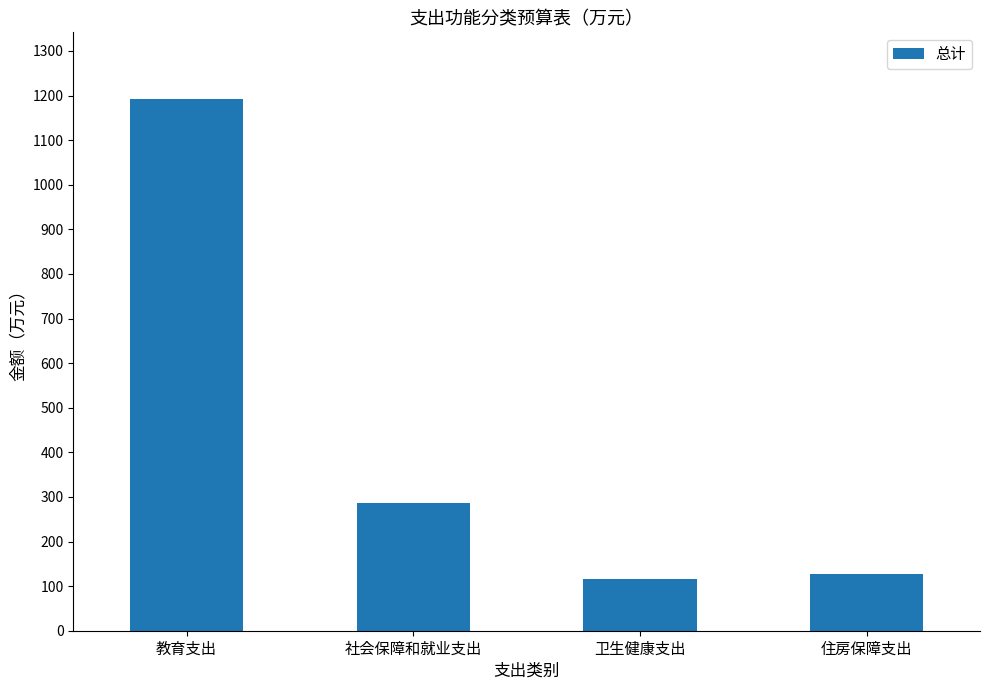

Are the bars grouped side by side (vs. stacked)?

No